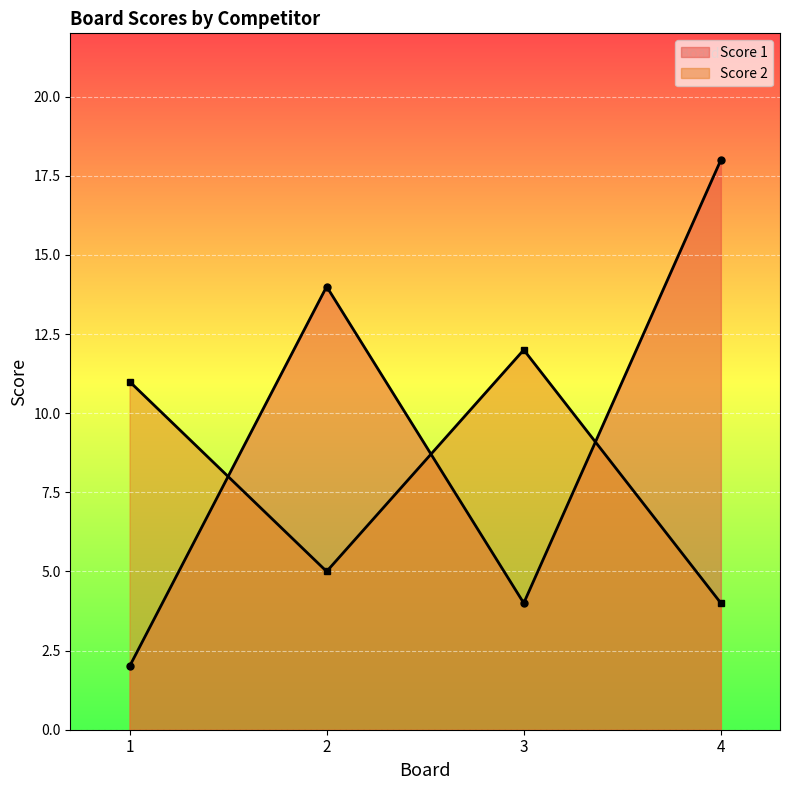

Rank the series at 1 from lowest to highest value.

Score 1, Score 2